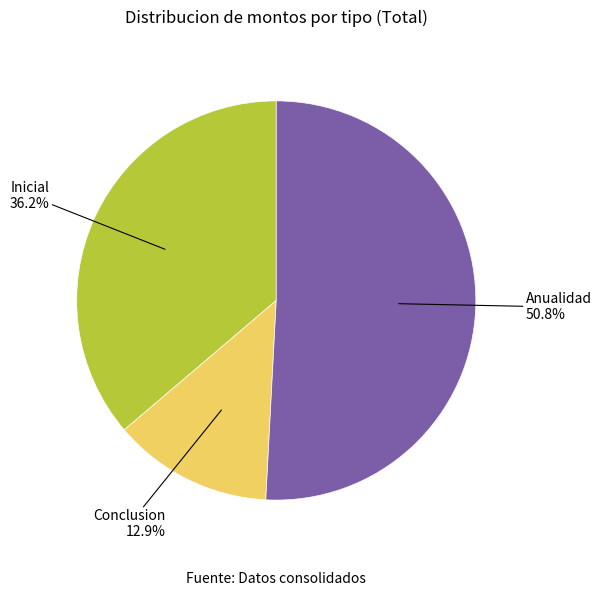

Is there any slice that represents more than half of the pie?

Yes